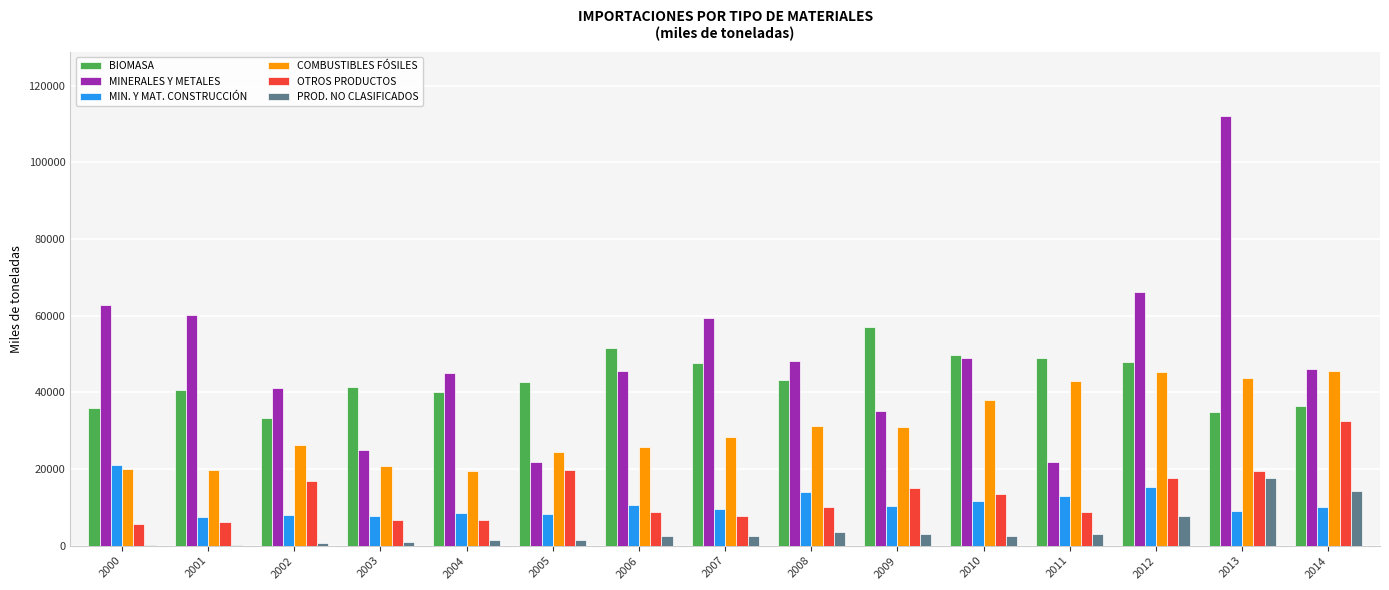

What is the sum of the MIN. Y MAT. CONSTRUCCIÓN values at 2014 and 2006?

20736.1